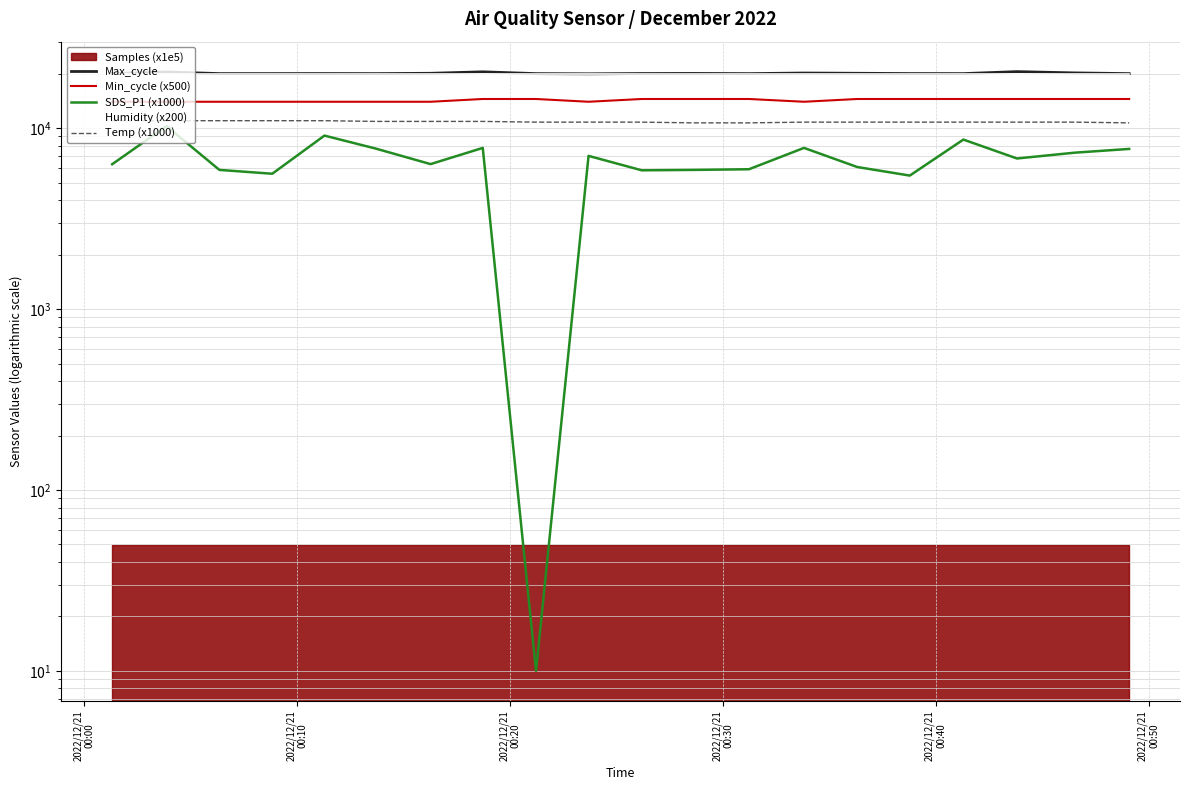

What is the label of the 15th point from the right?

2022/12/21
00:50